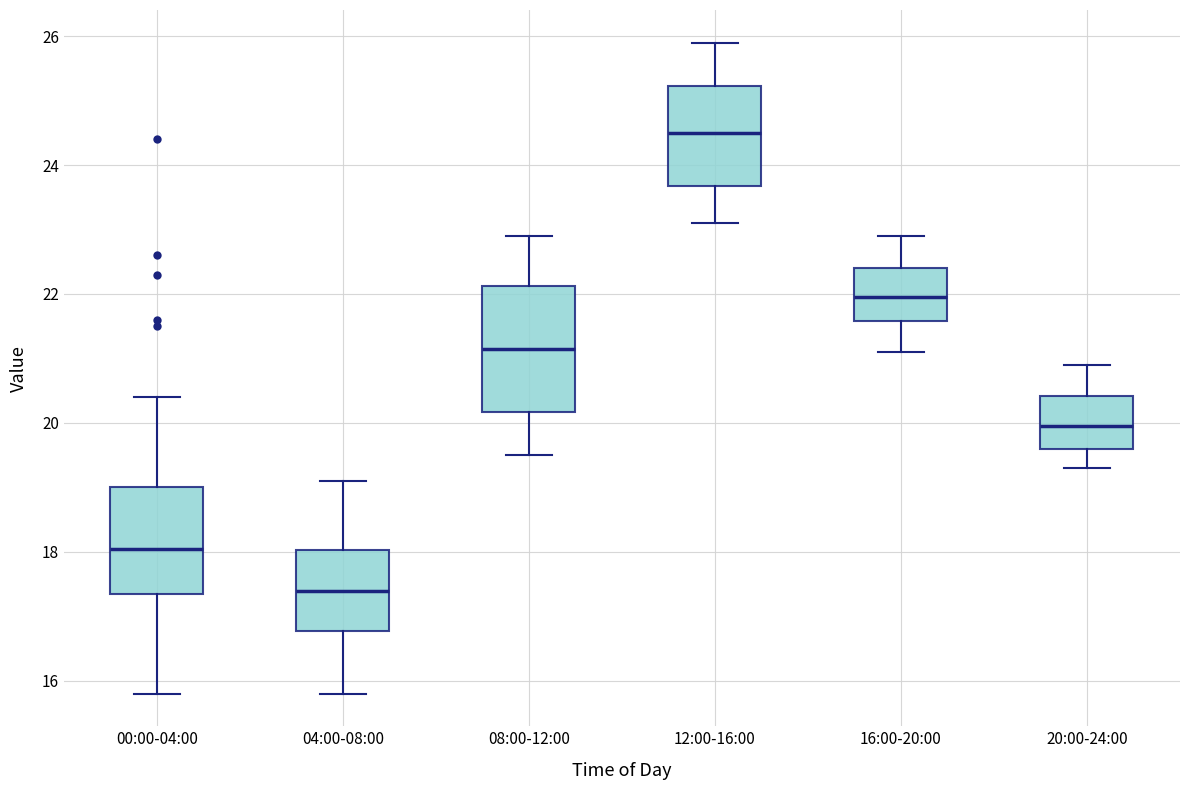

Which box has the highest median line?

12:00-16:00